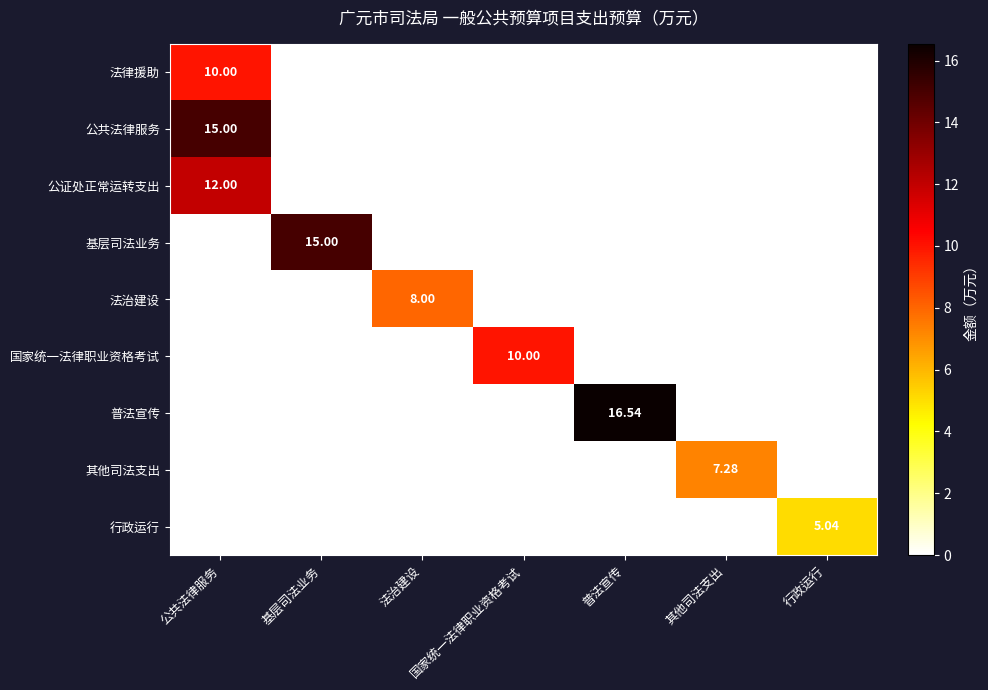

List the series in order of their peak value, highest first.

普法宣传, 公共法律服务, 基层司法业务, 公证处正常运转支出, 法律援助, 国家统一法律职业资格考试, 法治建设, 其他司法支出, 行政运行